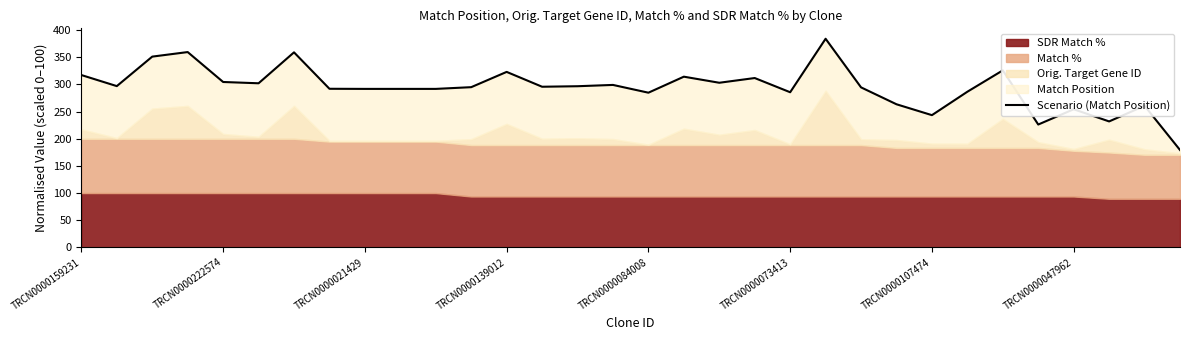

Is it true that the value at 14 is 433.0?

False